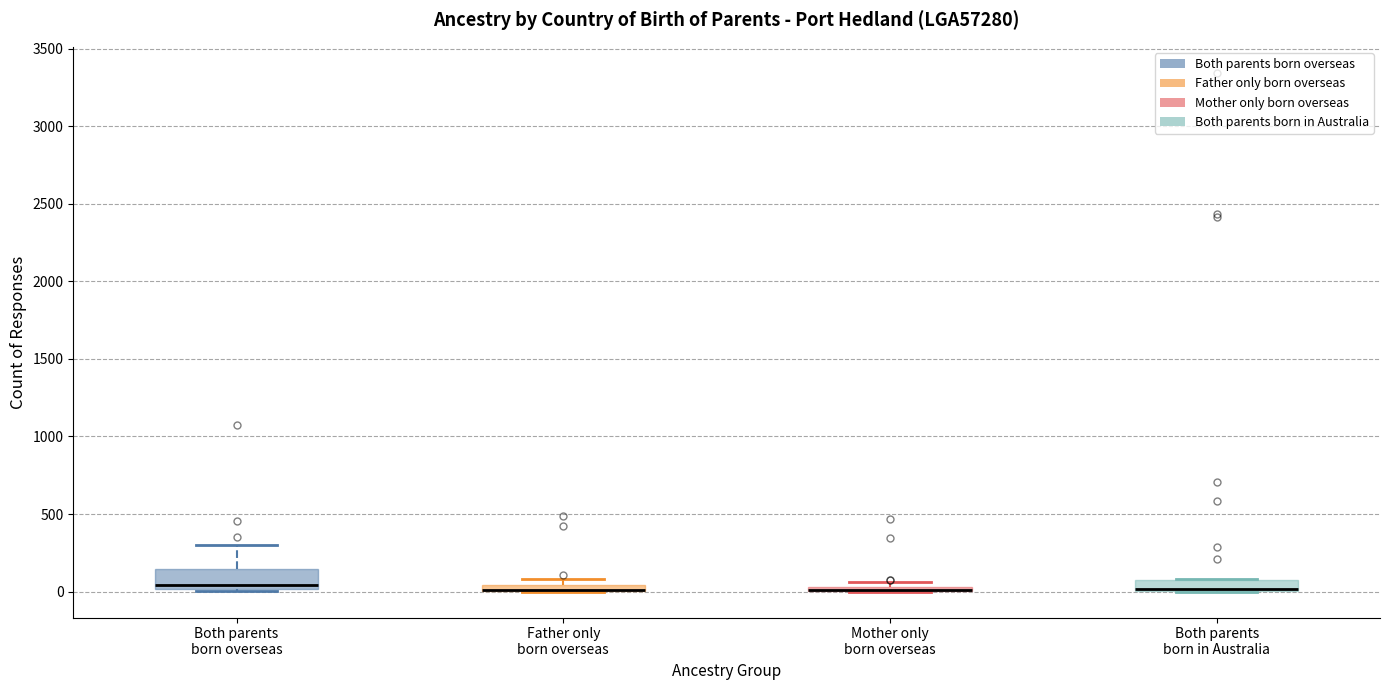

Comparing the boxes themselves (not the whiskers), which one is the tallest?

Both parents born overseas